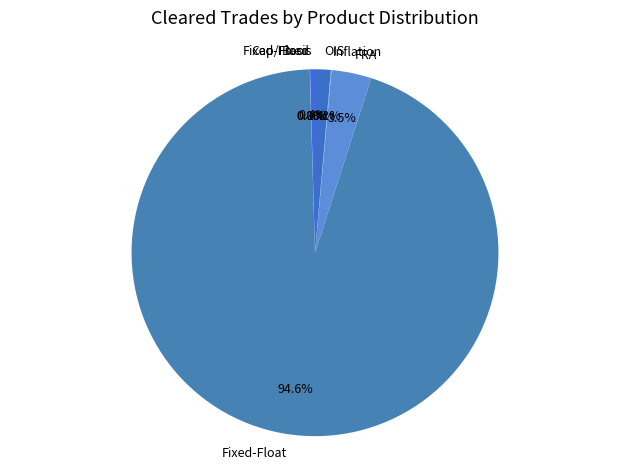

Is Fixed-Float the majority of the pie?

Yes